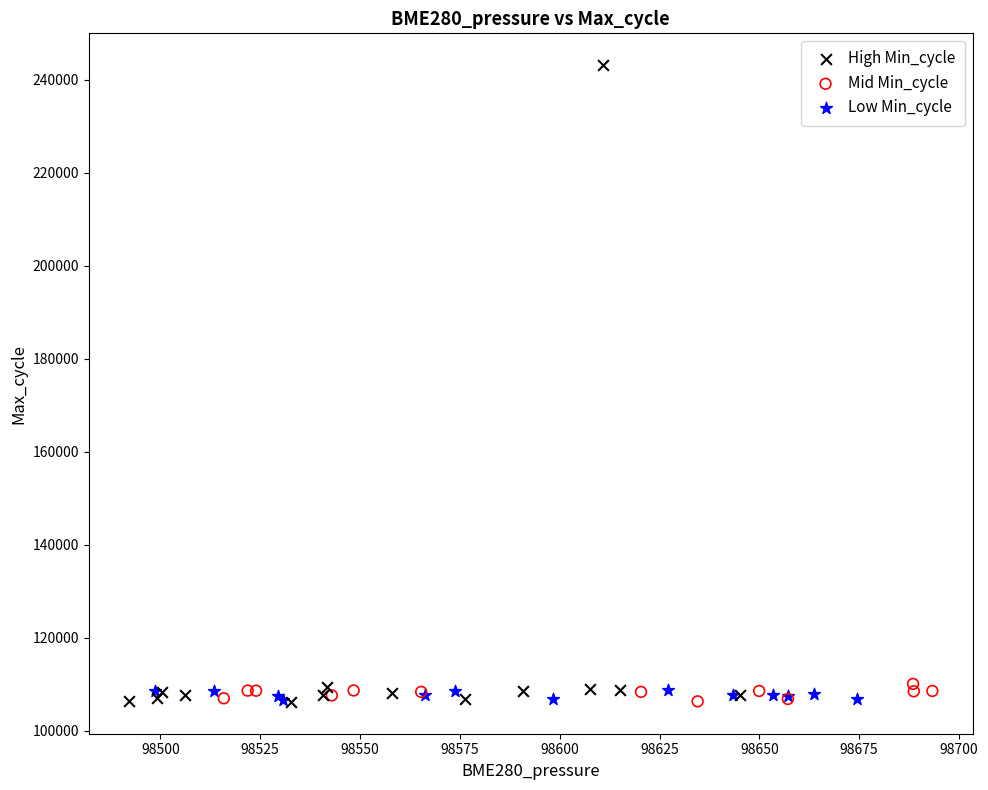

Which series reaches the maximum Y coordinate?

High Min_cycle